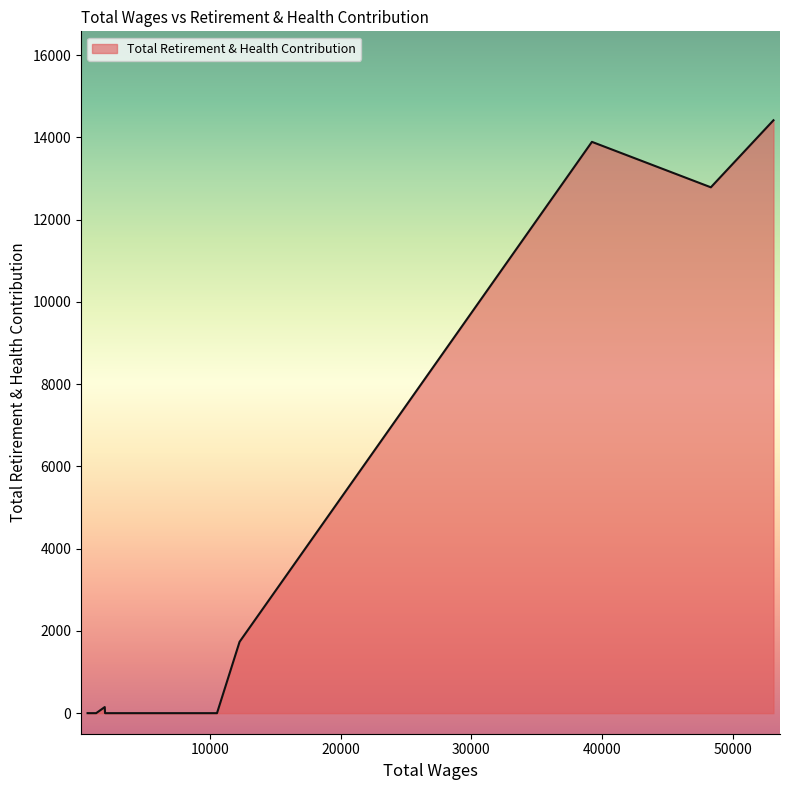

Does the chart have visible grid lines?

No